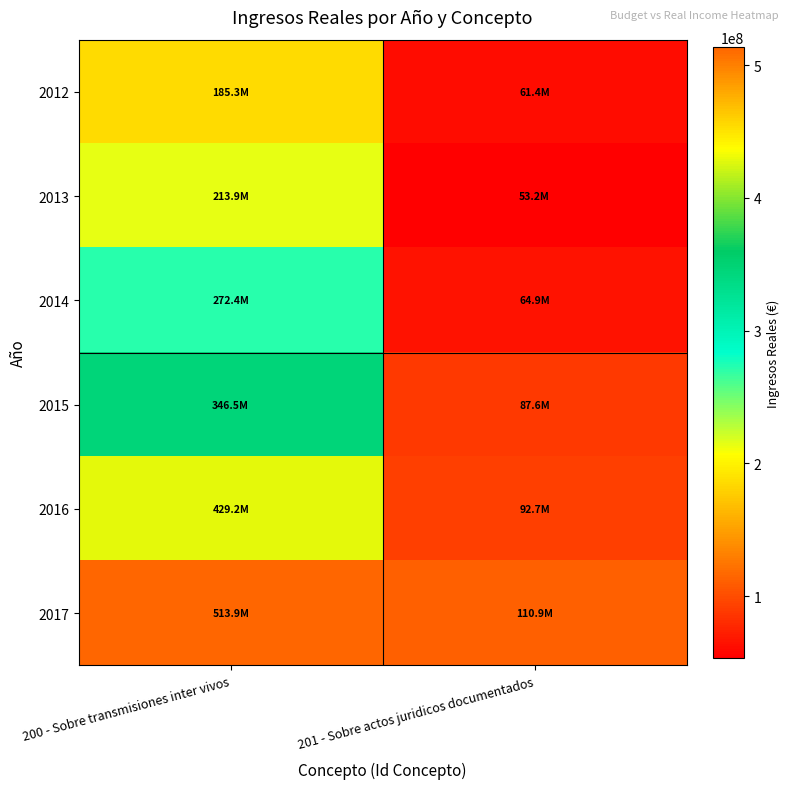

At which category does the chart reach its minimum across all series?

201 - Sobre actos juridicos documentados